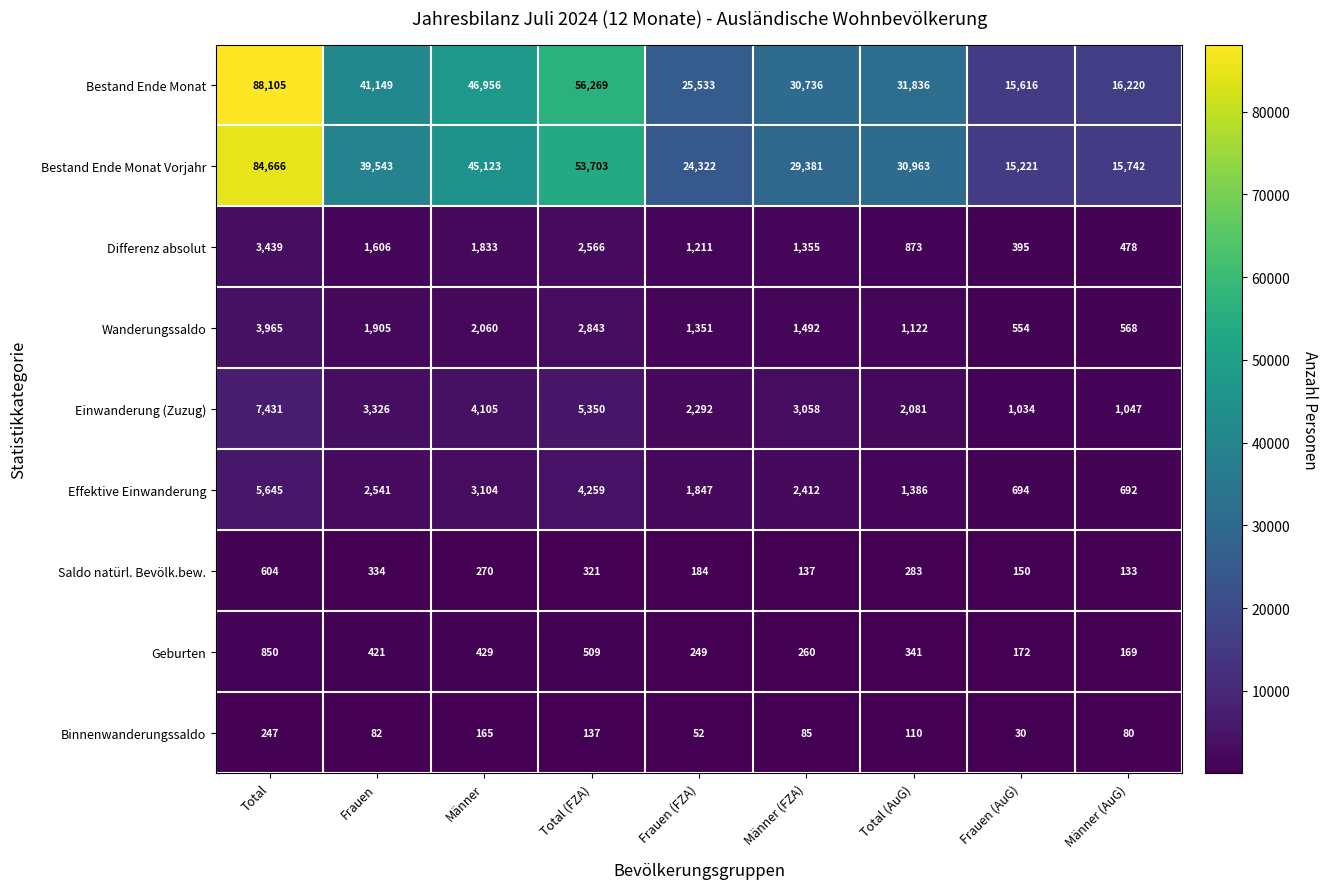

Between Total and Total (AuG), which series saw the biggest shift?

Bestand Ende Monat